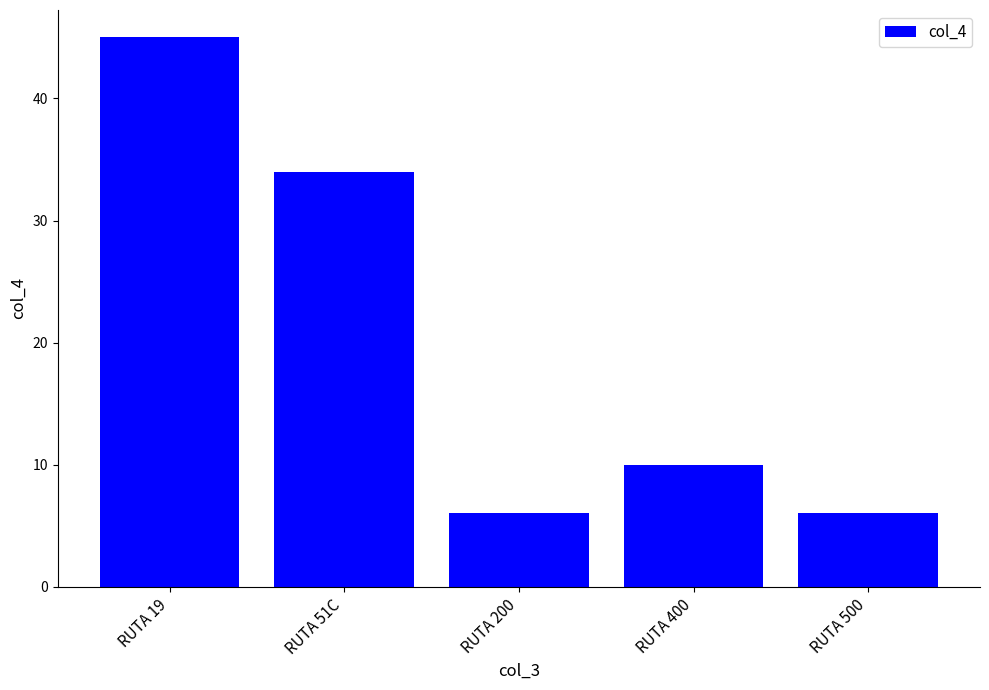

What is the minimum value shown in the chart?

6